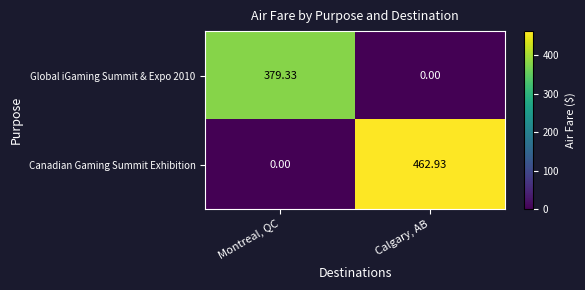

At which label does Canadian Gaming Summit Exhibition first exceed 462?

Calgary, AB